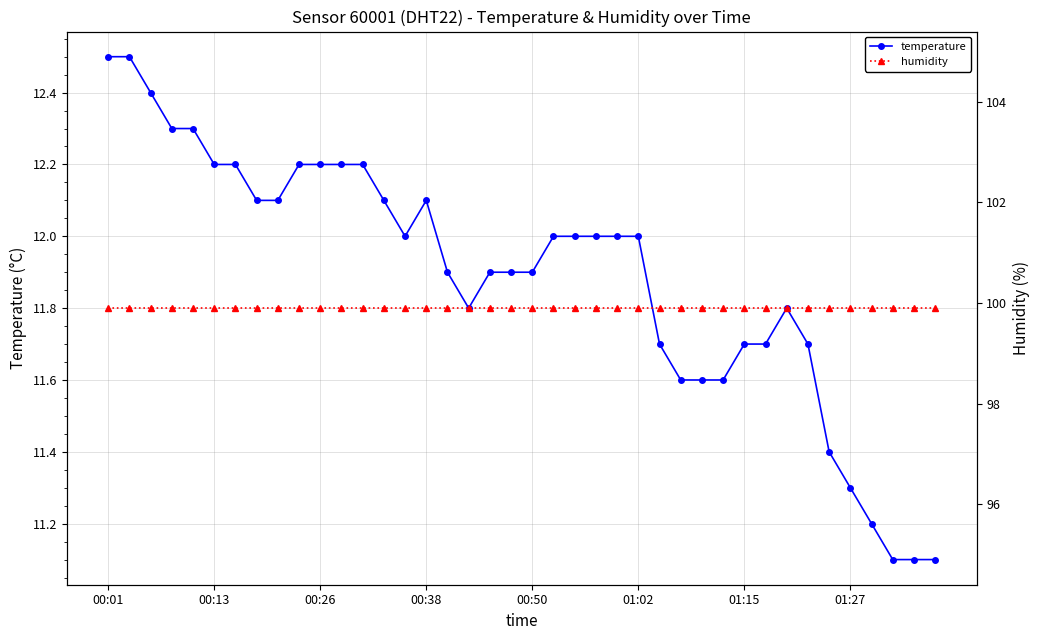

Is it true that temperature equals 20.9 at 00:01?

False